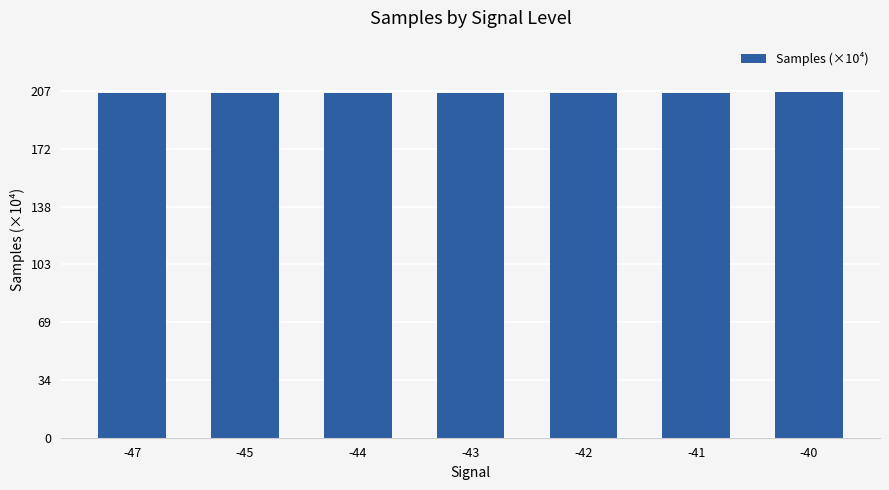

What is the smallest value displayed?

205.8